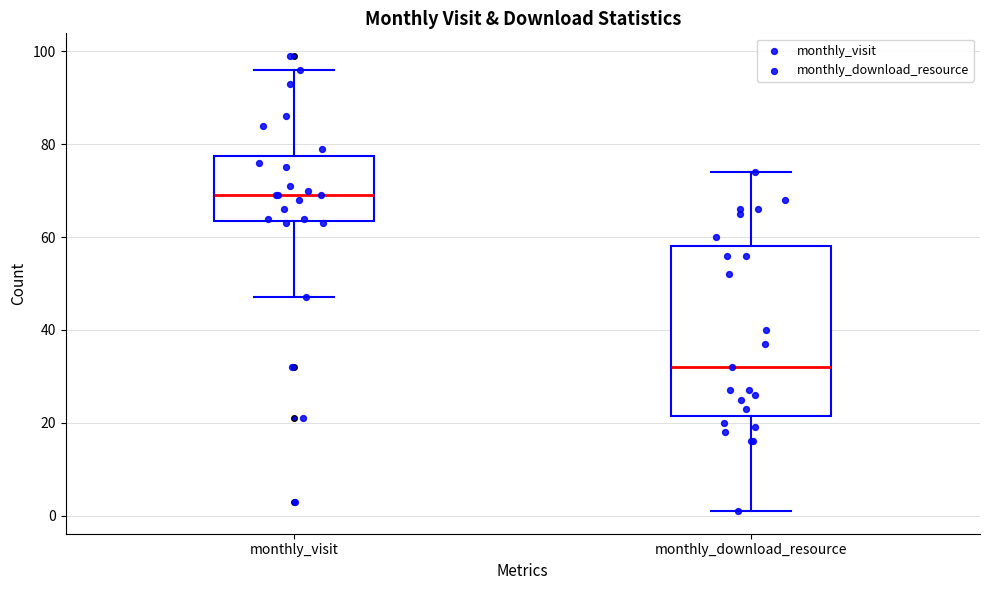

Where does the lower whisker of the box for monthly_download_resource end on the y-axis? The values are not printed on the chart, so give them approximately, as read against the axis.

2